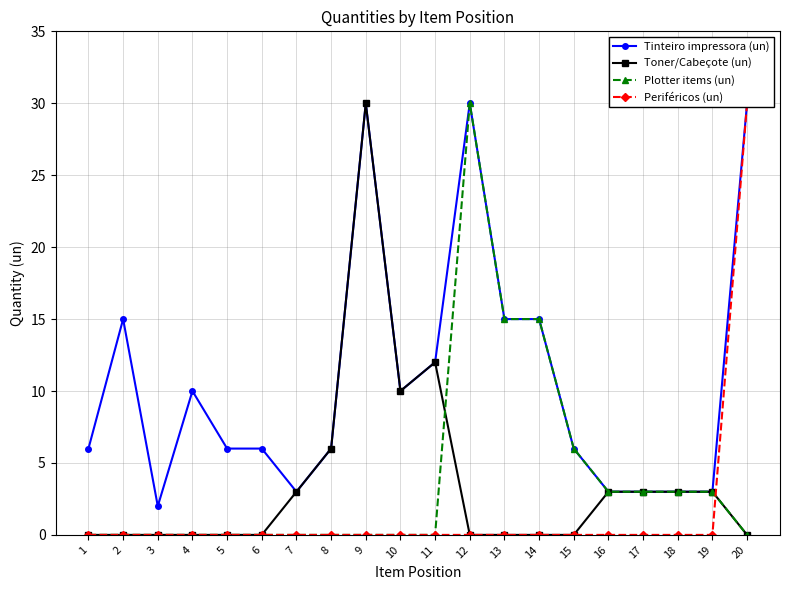

At 4, list the series in order from largest to smallest.

Tinteiro impressora (un), Toner/Cabeçote (un), Plotter items (un), Periféricos (un)